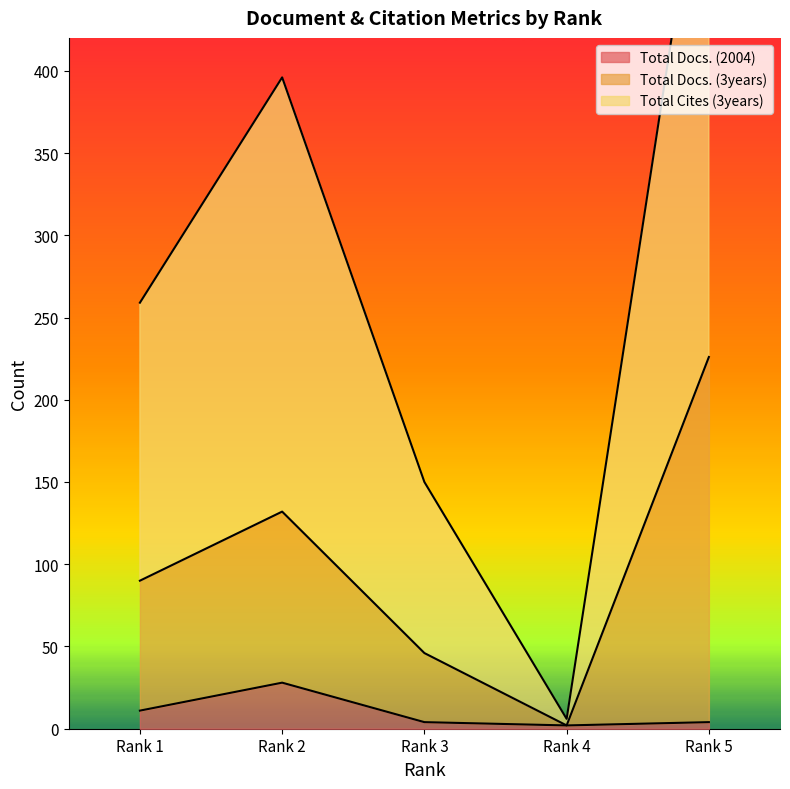

How many values in the Total Docs. (3years) series are below 90?

2